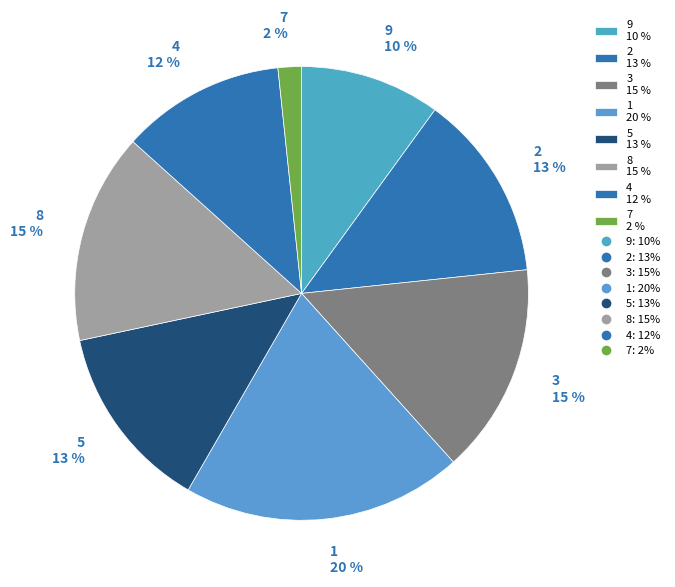

What percentage is the 7 2 % slice, to the nearest percent?

2%